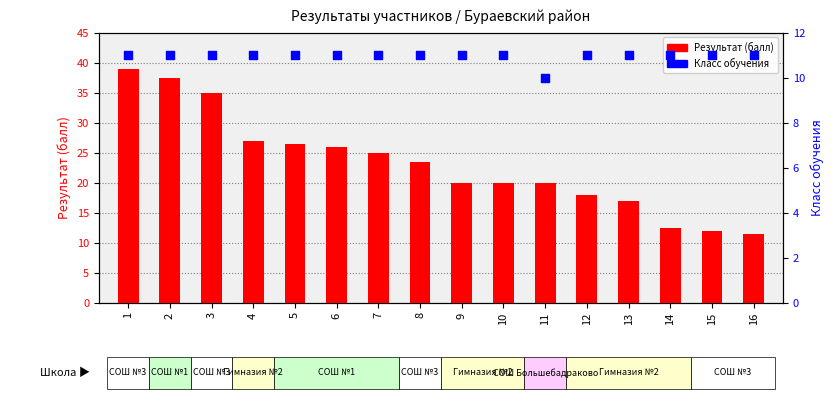

At which category is the sum across all series the highest?

1